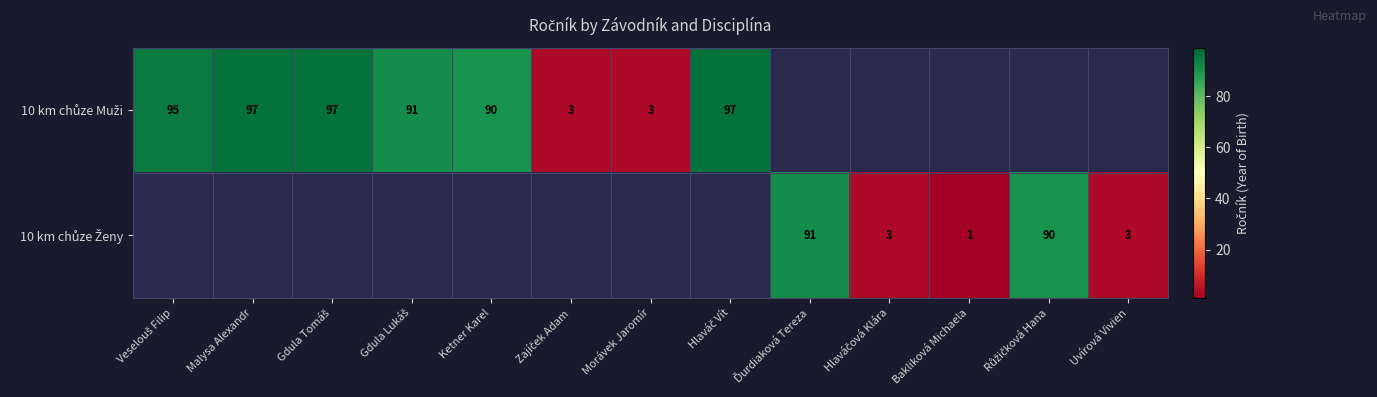

The value of 10 km chůze Muži at Gdula Lukáš is 91.0. True or false?

True